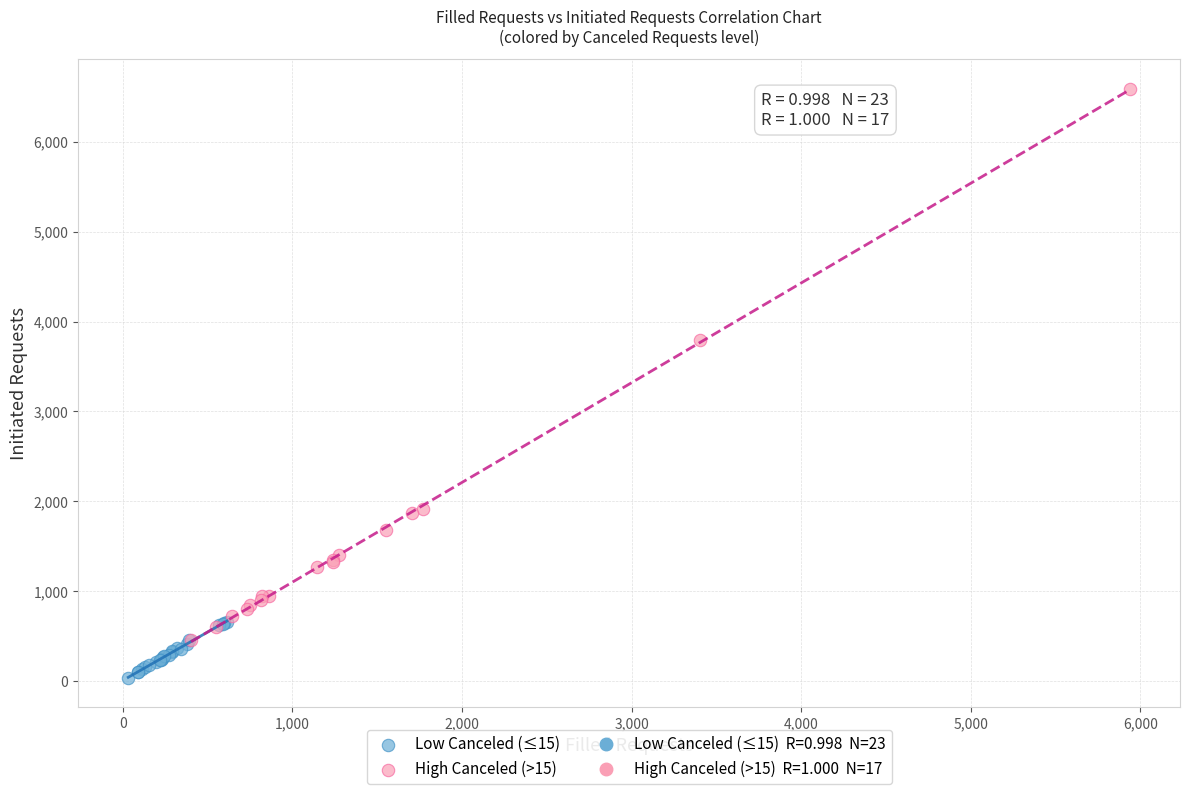

Which series reaches the maximum Y coordinate?

High Canceled (>15)